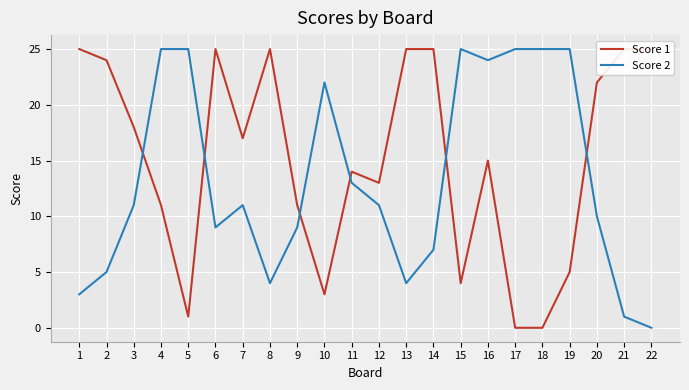

Reading left to right, list all the values displayed in this chart.

Score 1: 25	24	18	11	1	25	17	25	11	3	14	13	25	25	4	15	0	0	5	22	25	25
Score 2: 3	5	11	25	25	9	11	4	9	22	13	11	4	7	25	24	25	25	25	10	1	0